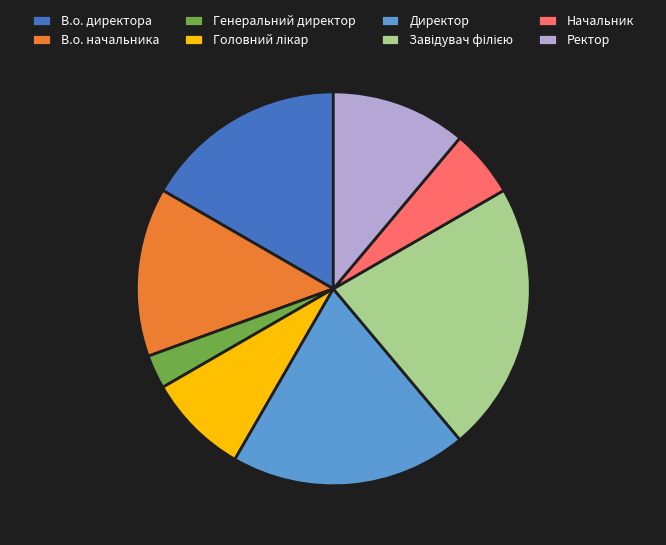

What is the smallest slice in the pie chart?

Генеральний директор